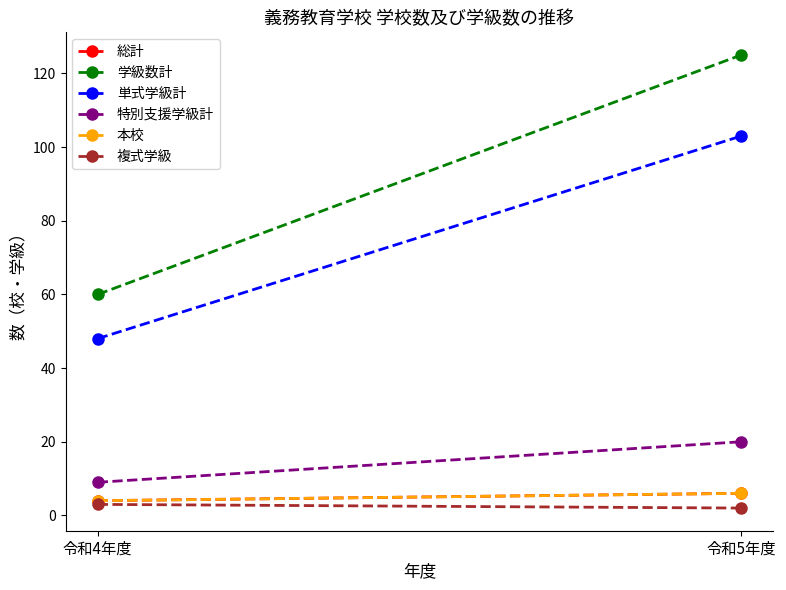

Which category has the lowest value in the 単式学級計 series?

令和4年度